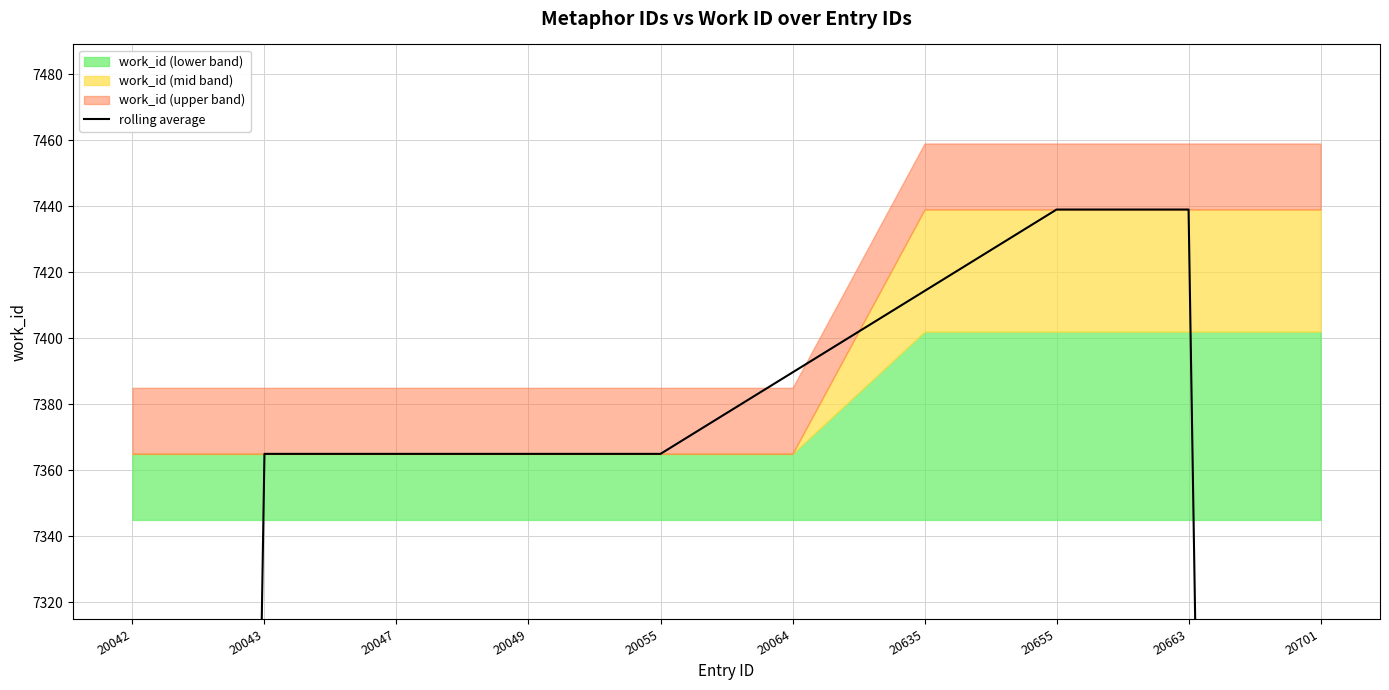

True or false: the data shows 10108.0 at 20047.

False